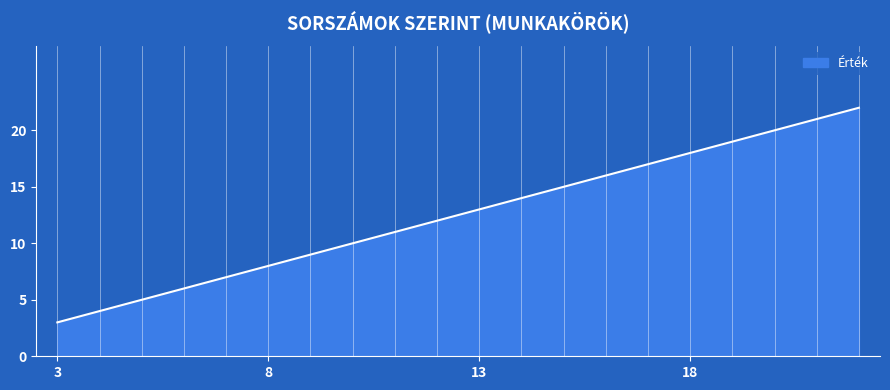

How many lines are shown in the chart?

1